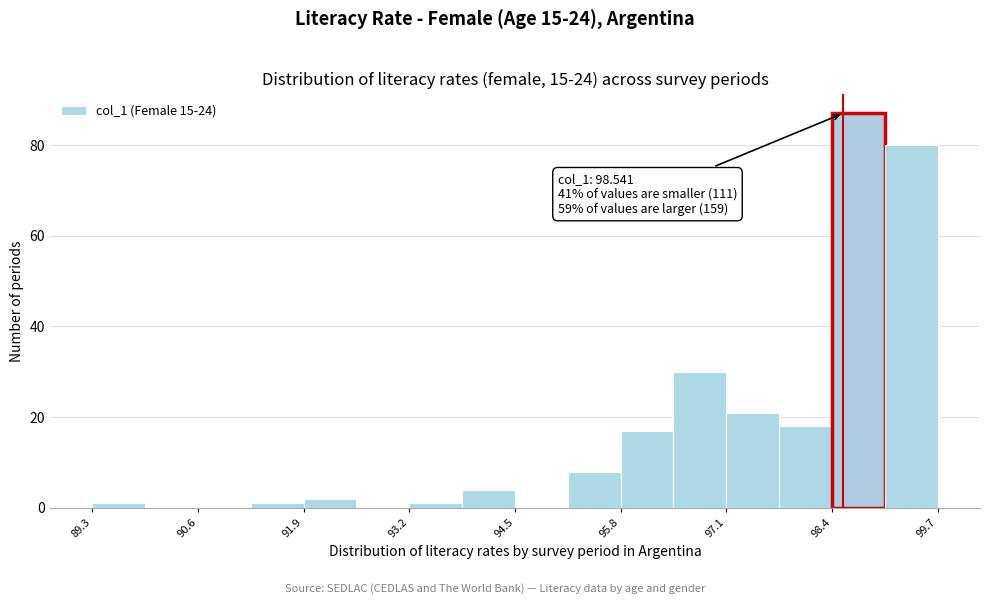

Read against the x-axis, roughly where is the centre of the tallest bar?

98.8